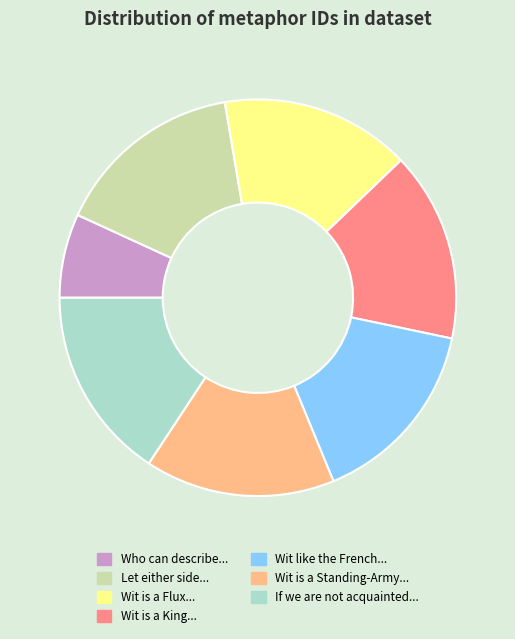

The Wit like the French... slice represents 7% of the pie. True or false?

False